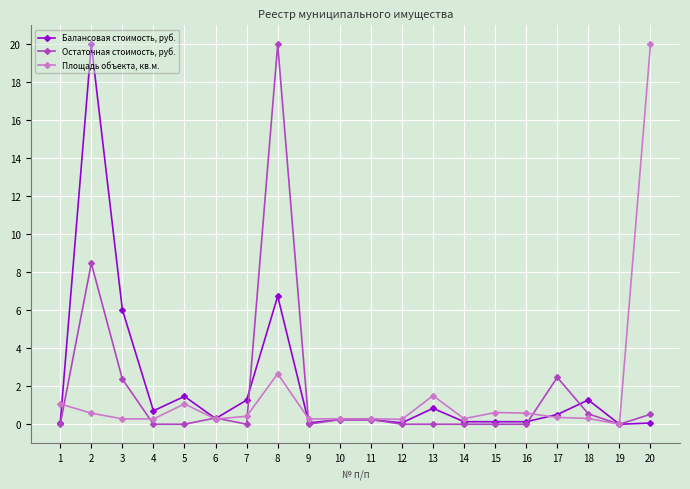

Rank the series at 3 from lowest to highest value.

Площадь объекта, кв.м., Остаточная стоимость, руб., Балансовая стоимость, руб.